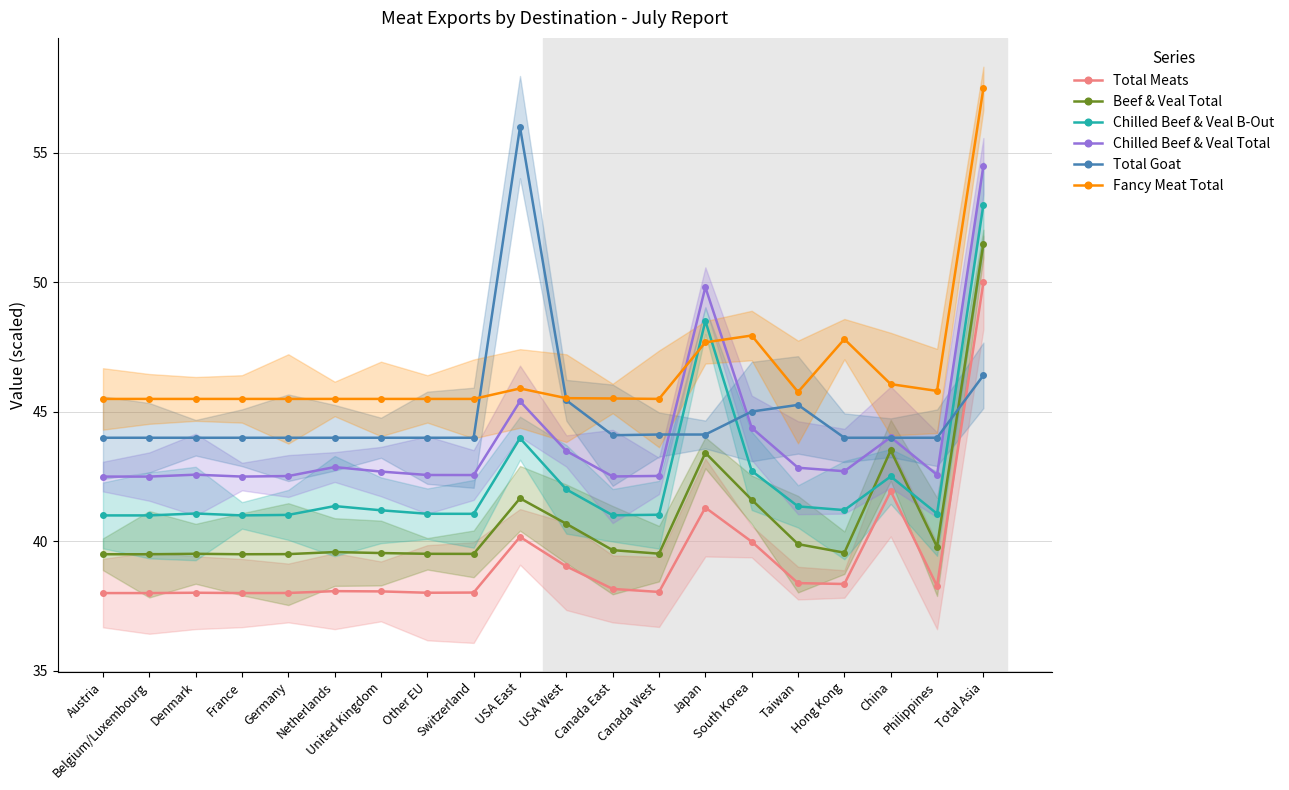

Is it true that Beef & Veal Total equals 41.6 at South Korea?

True